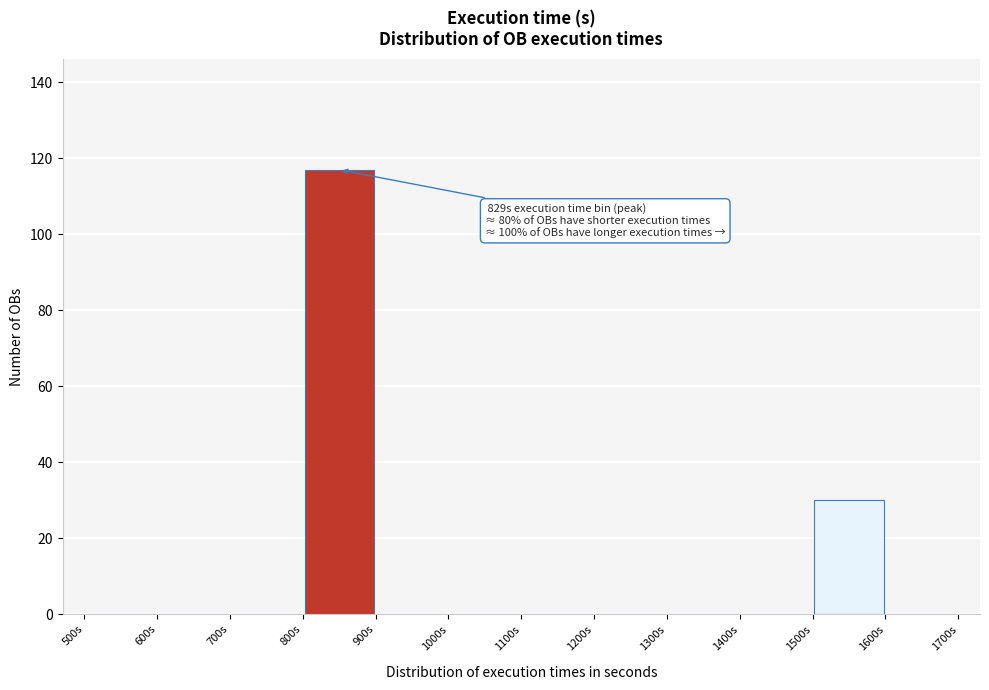

Which range on the x-axis has the tallest bar?

800 to 900